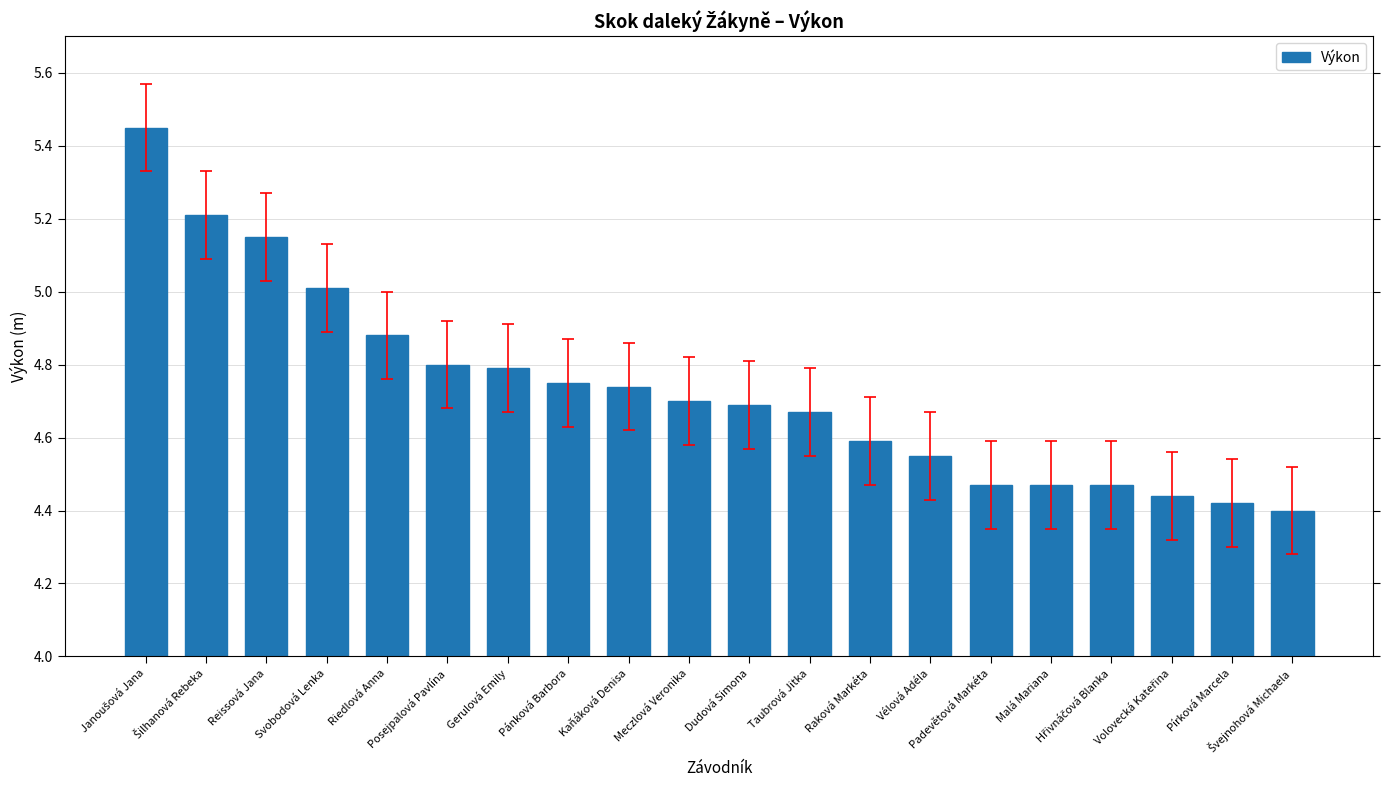

What is the sum of all values?

94.7